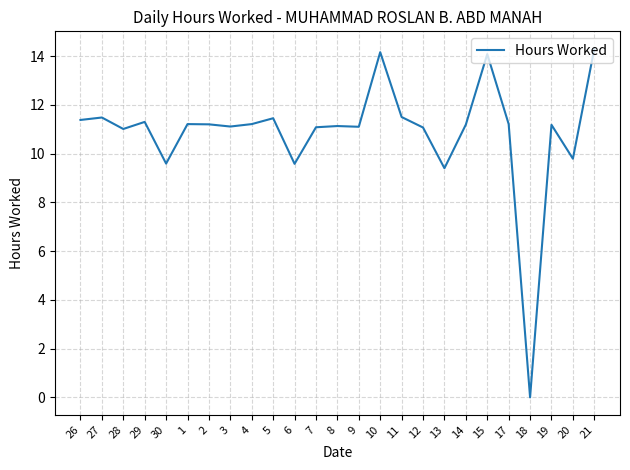

Which has a higher value, 13 or 10?

10